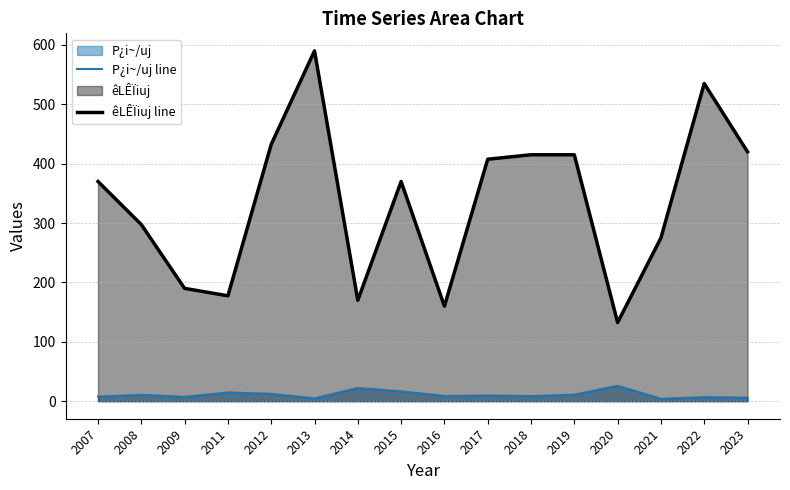

Between 2013 and 2020, which series saw the biggest shift?

êLÊÏiuj line